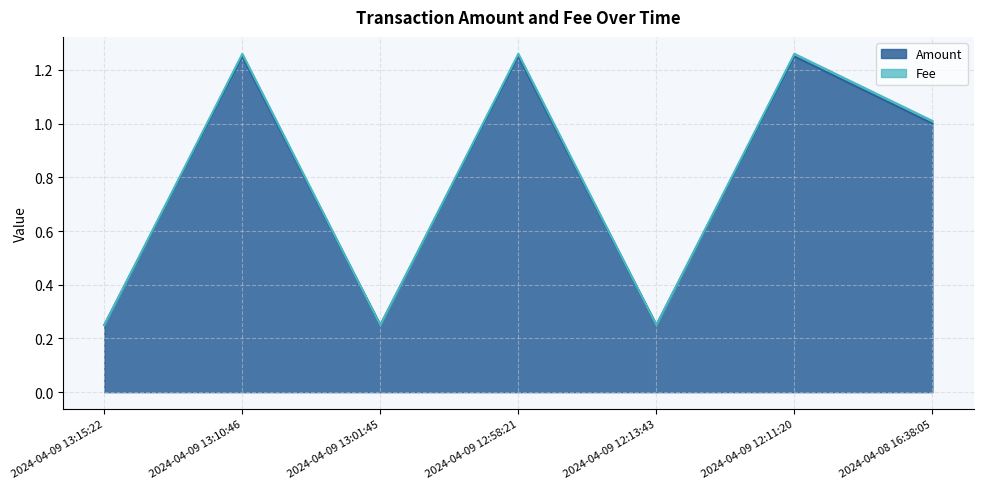

What is the minimum value for Amount?

0.2